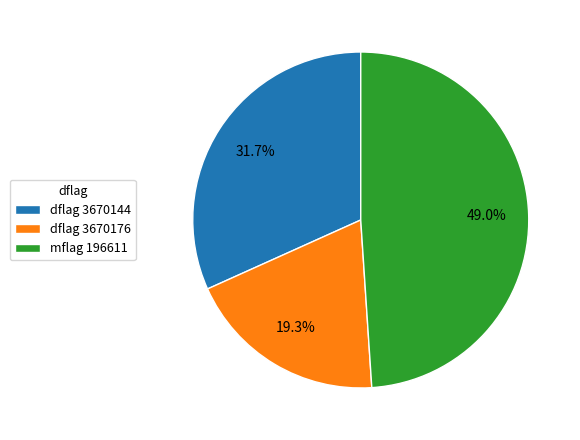

Rank the categories by value from highest to lowest.

mflag 196611, dflag 3670144, dflag 3670176